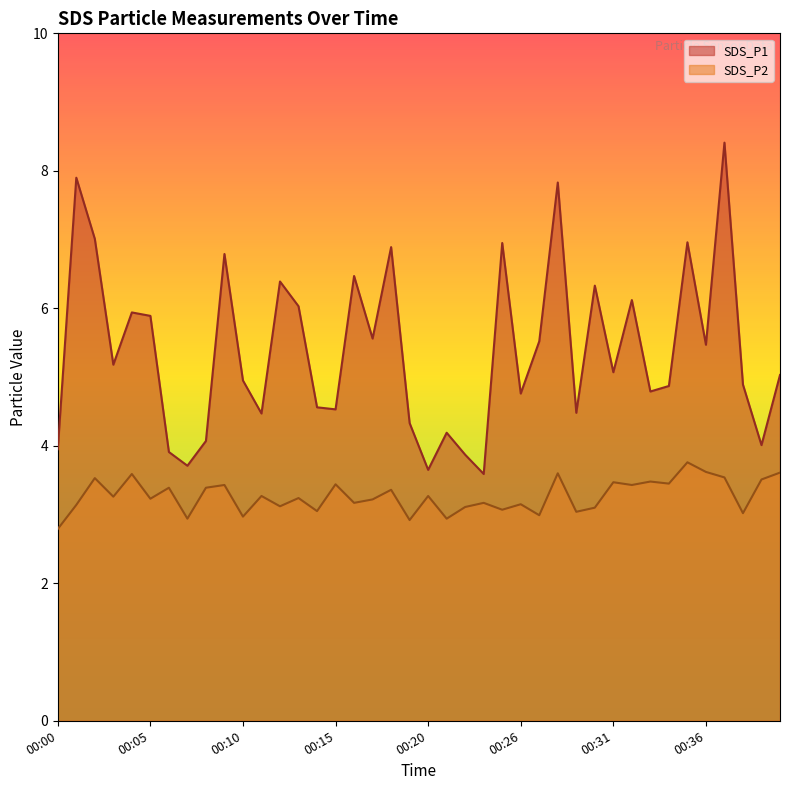

How many values in the SDS_P1 series are below 5?

19